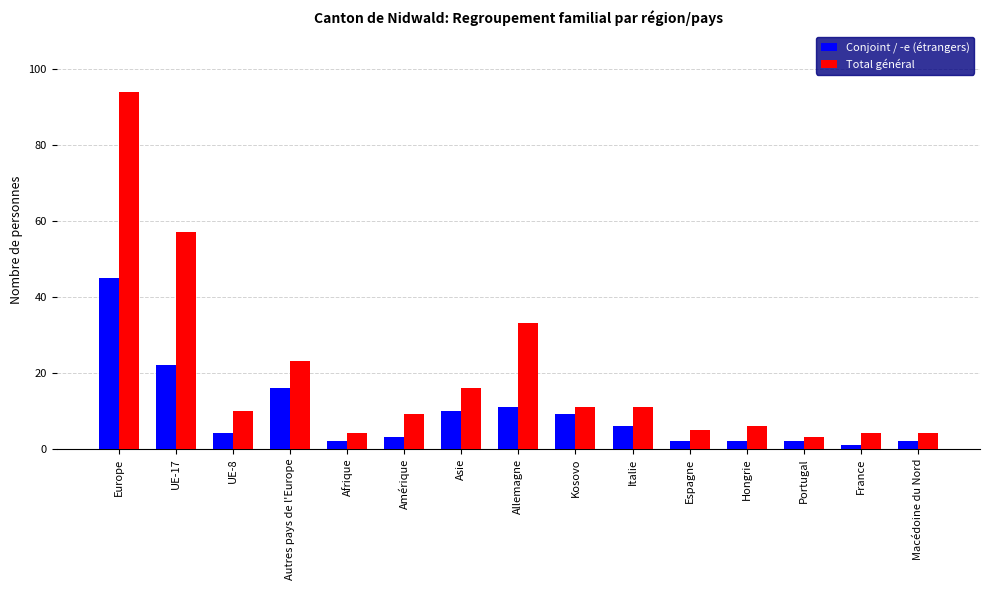

List the series in order of their peak value, lowest first.

Conjoint / -e (étrangers), Total général